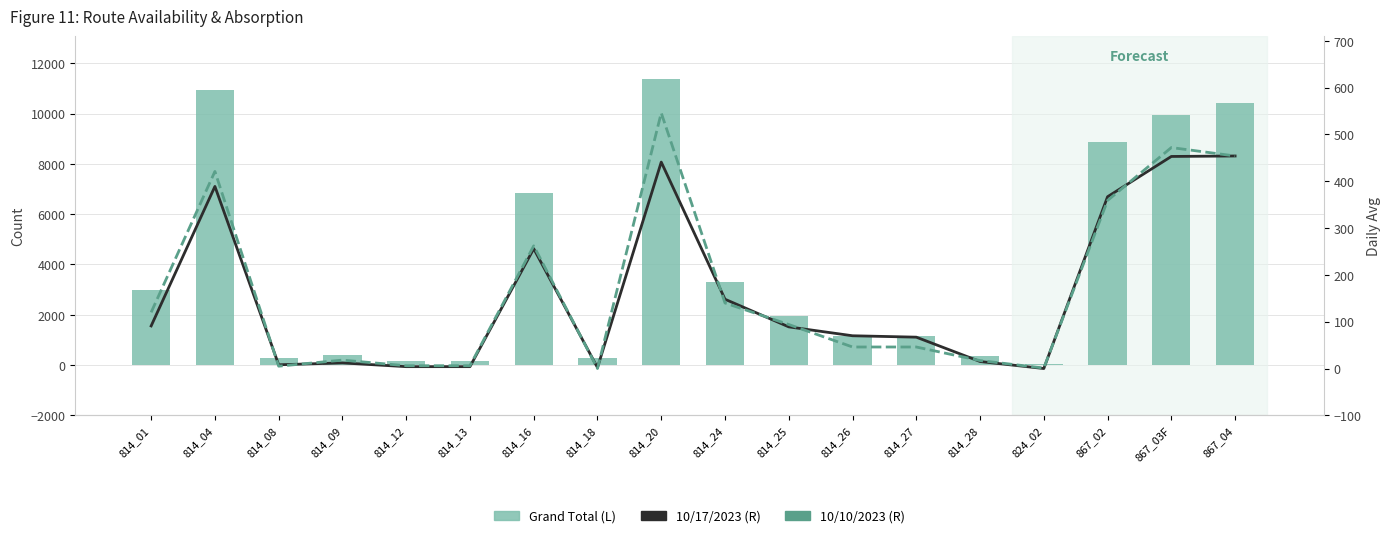

The Grand Total (L) series shows 1151 at 814_26. True or false?

True